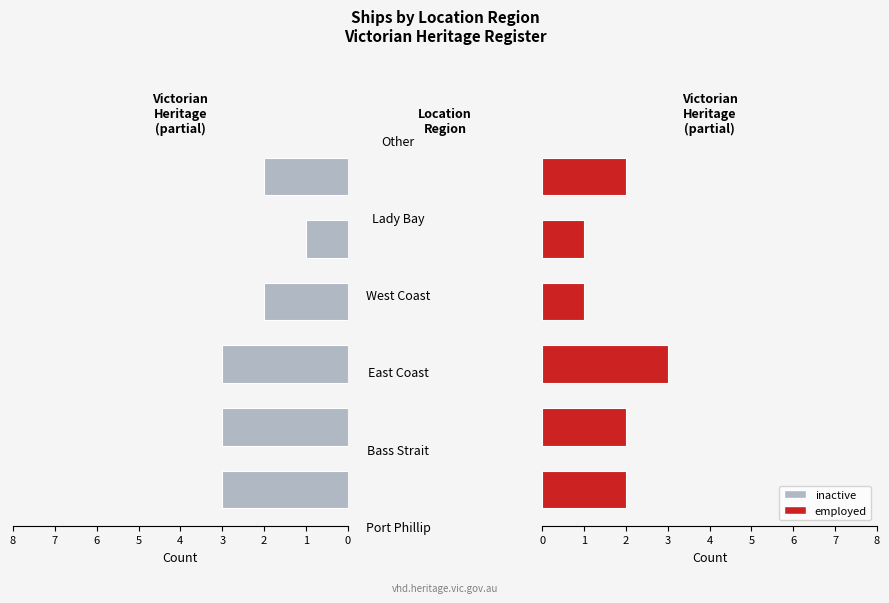

At how many categories does at least one series exceed 1?

5